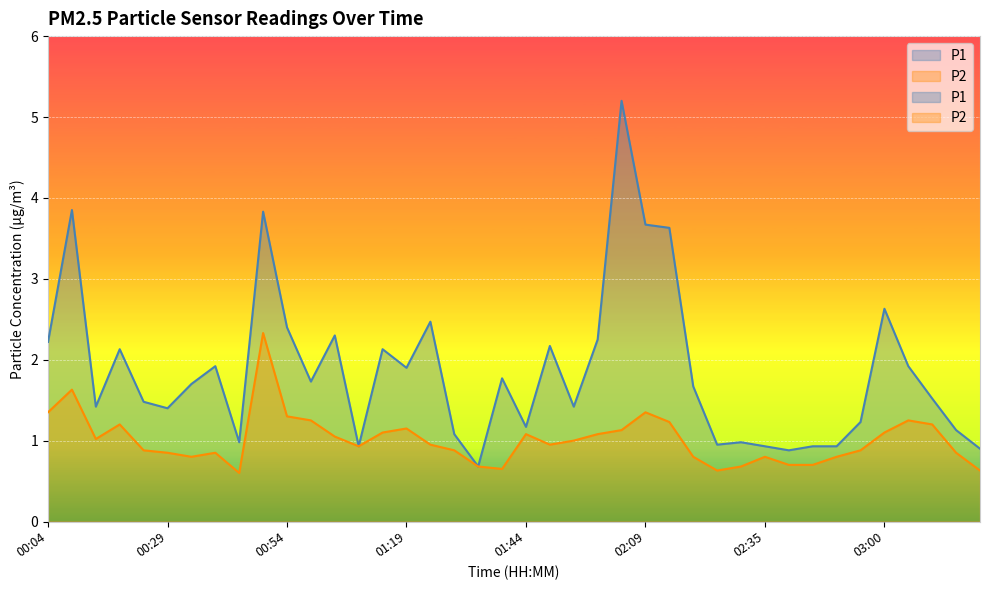

What position from the left is 00:59?

12